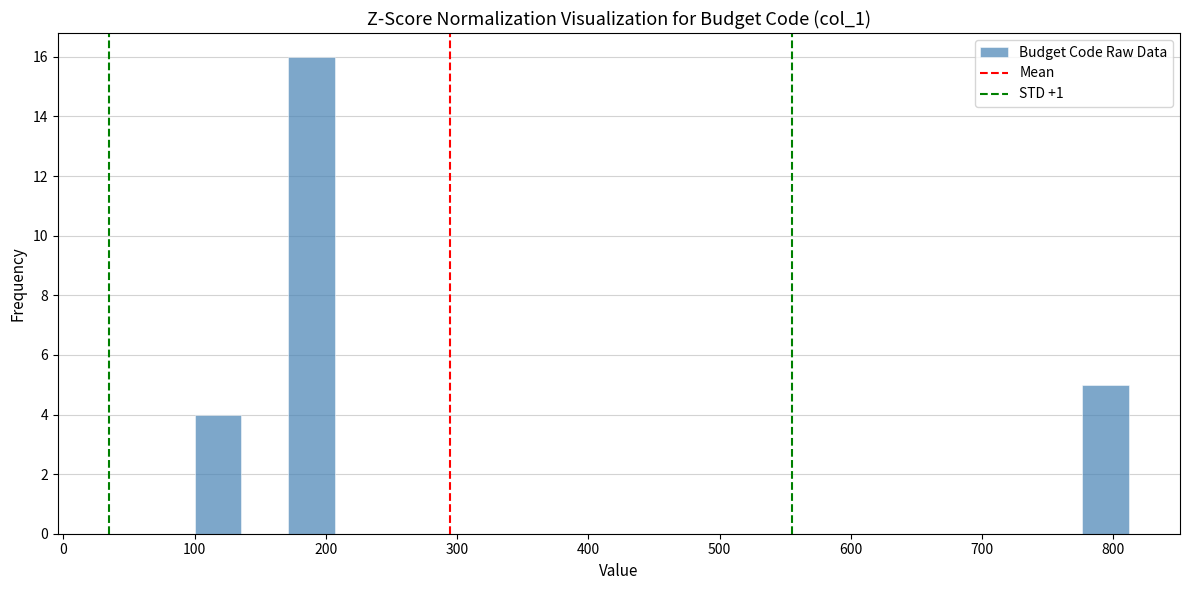

Around what value on the x-axis is the tallest bar? Give the approximate position of its centre, as read against the axis.

190